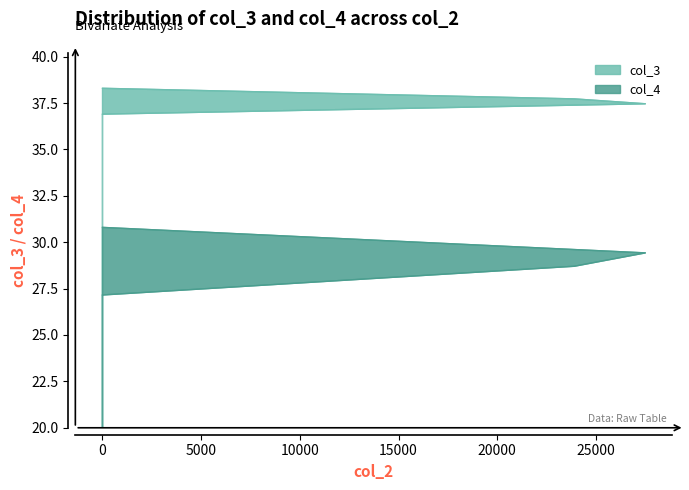

What is the difference between the maximum and minimum values in the col_4 series?

3.6